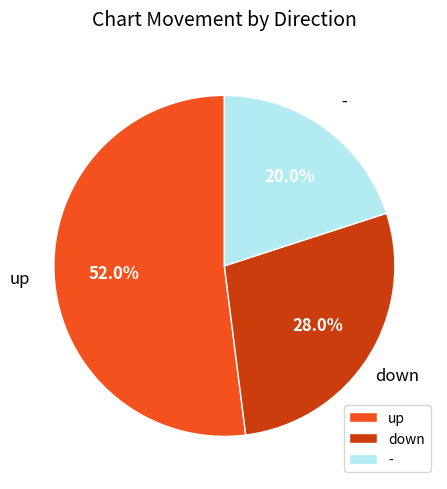

To the nearest percent, what percentage of the pie is -?

20%